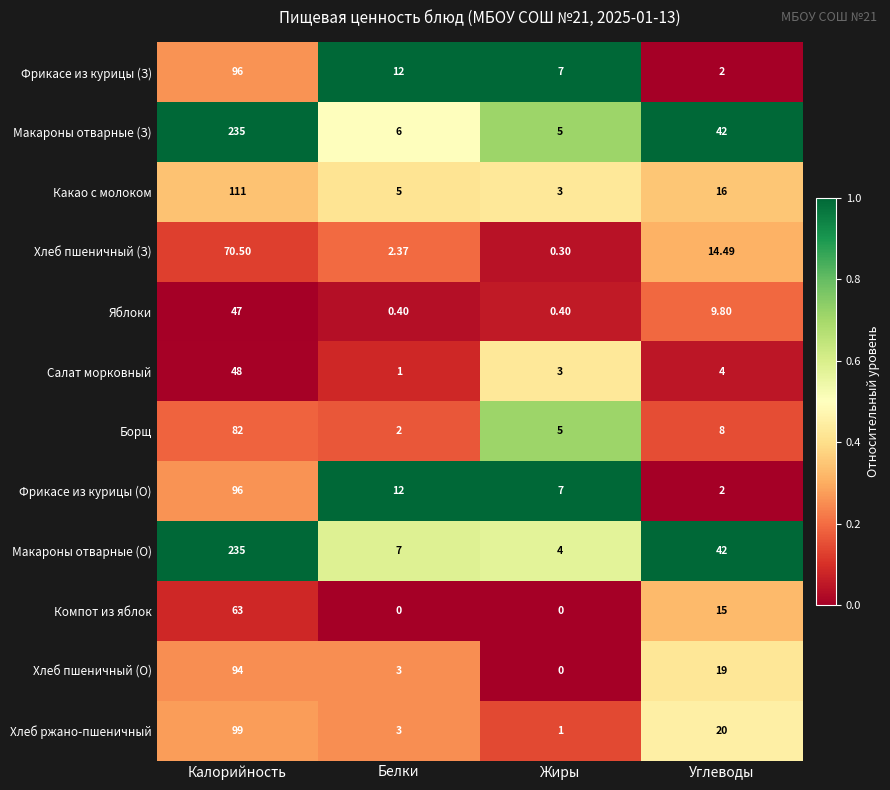

At how many categories does at least one series exceed 0?

4